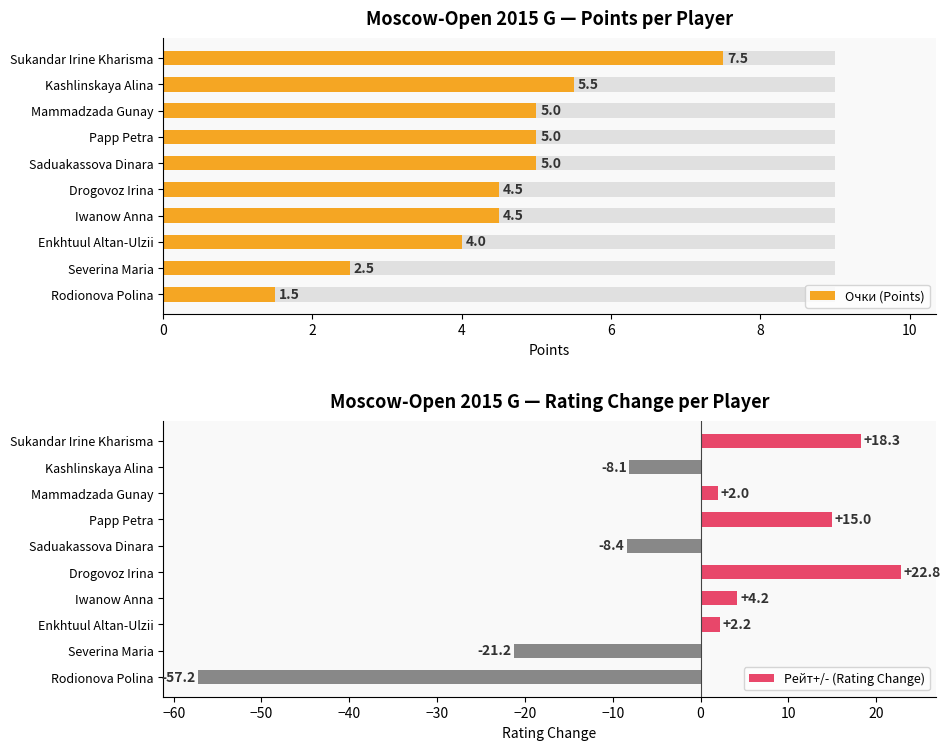

How many bars are there in total?

20